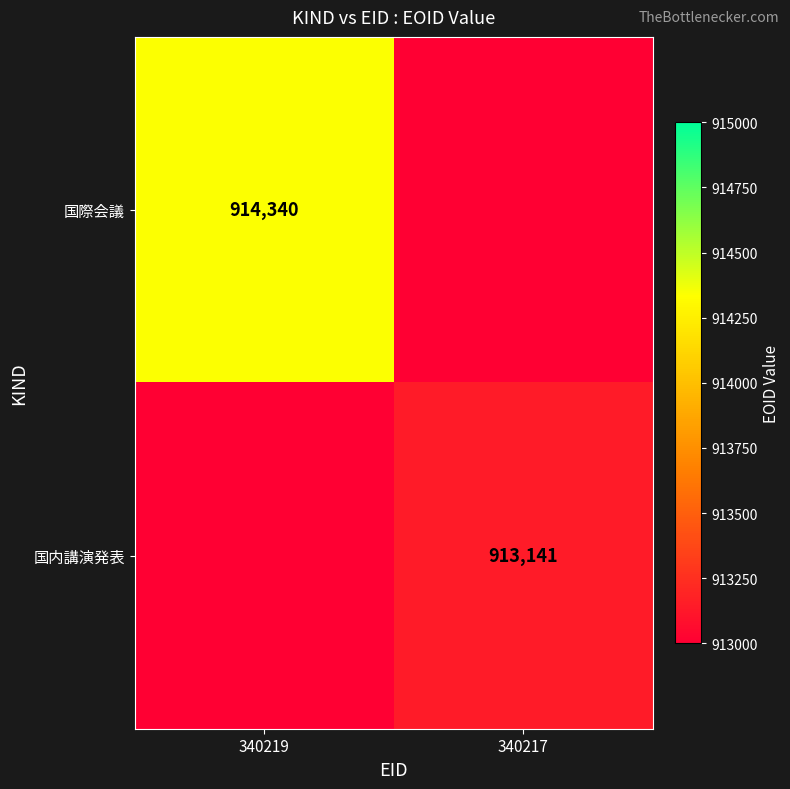

What is the total value across all series at 340219?

914340